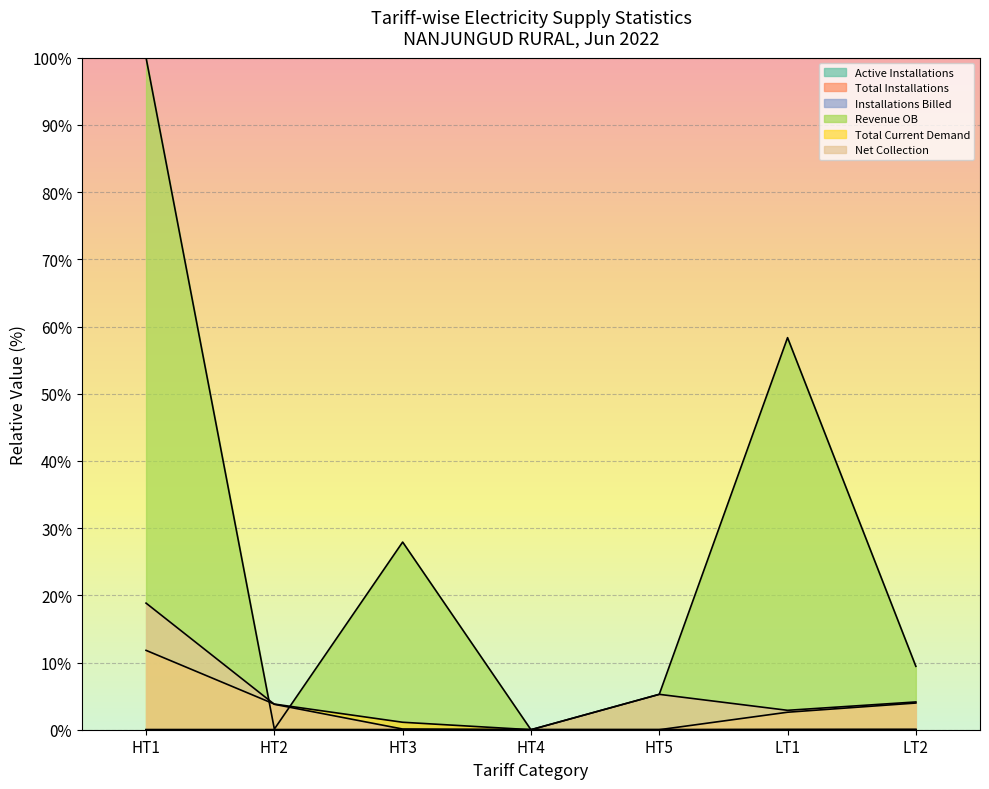

True or false: Active Installations and Total Current Demand intersect in this chart.

False